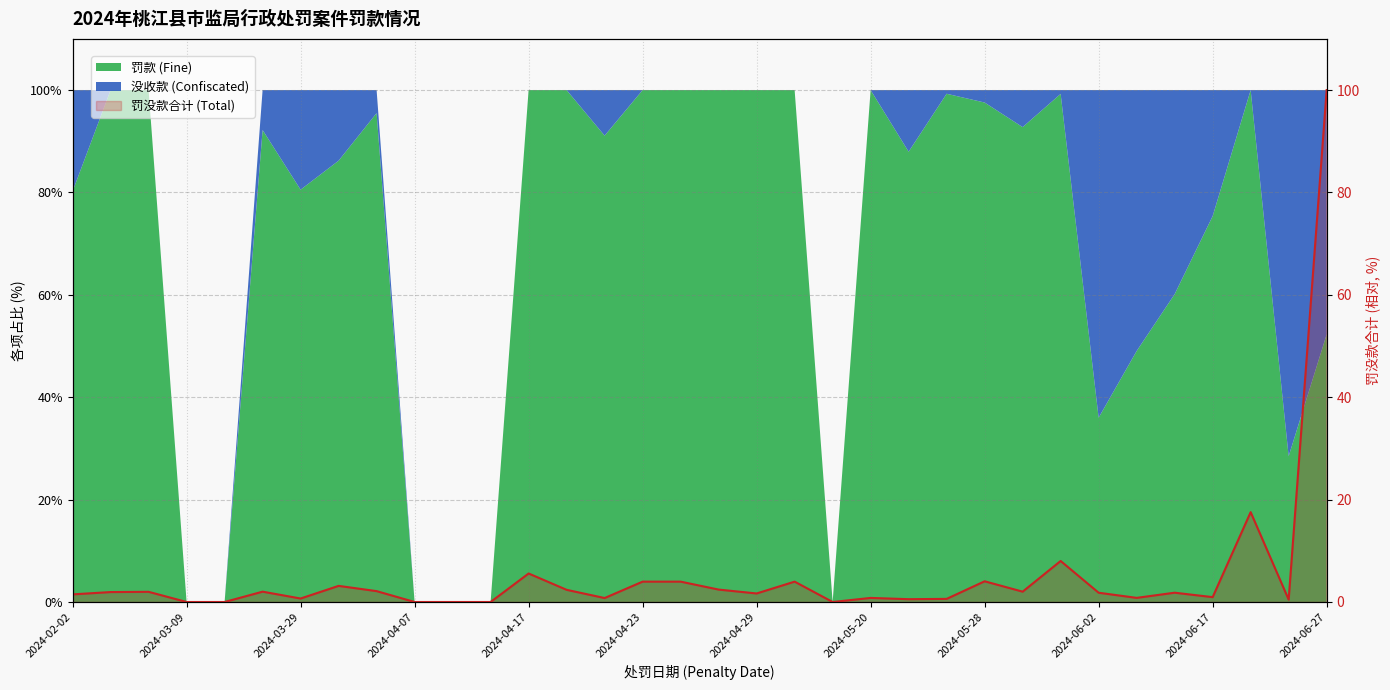

What is the average value?

5.2